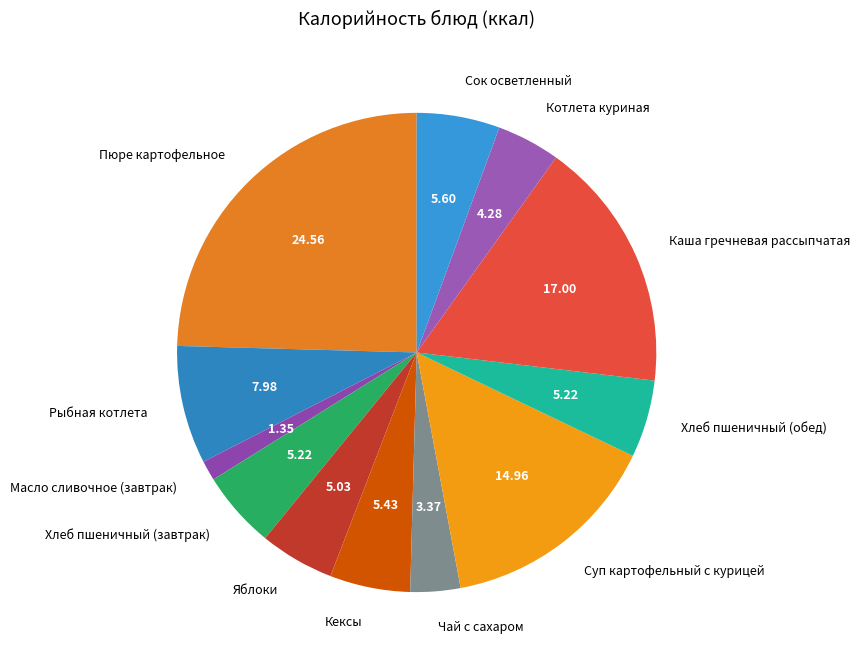

Between Хлеб пшеничный (обед) and Котлета куриная, which is larger?

Хлеб пшеничный (обед)